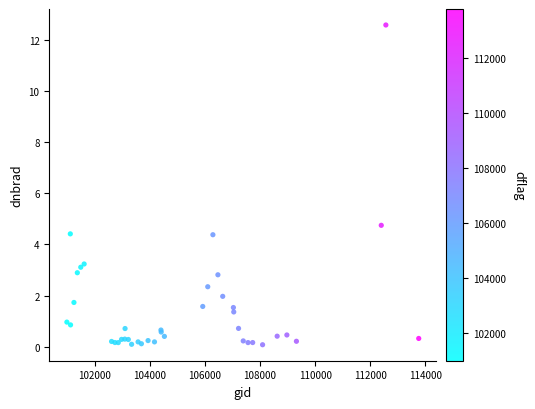

What Y value in the scatter plot is closest to 6?

4.7